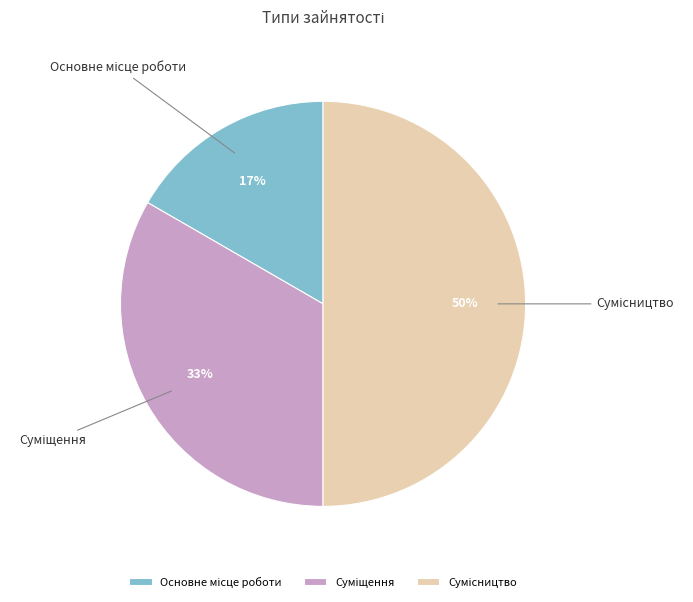

To the nearest percent, what is the difference between the largest and smallest slice percentages?

33%